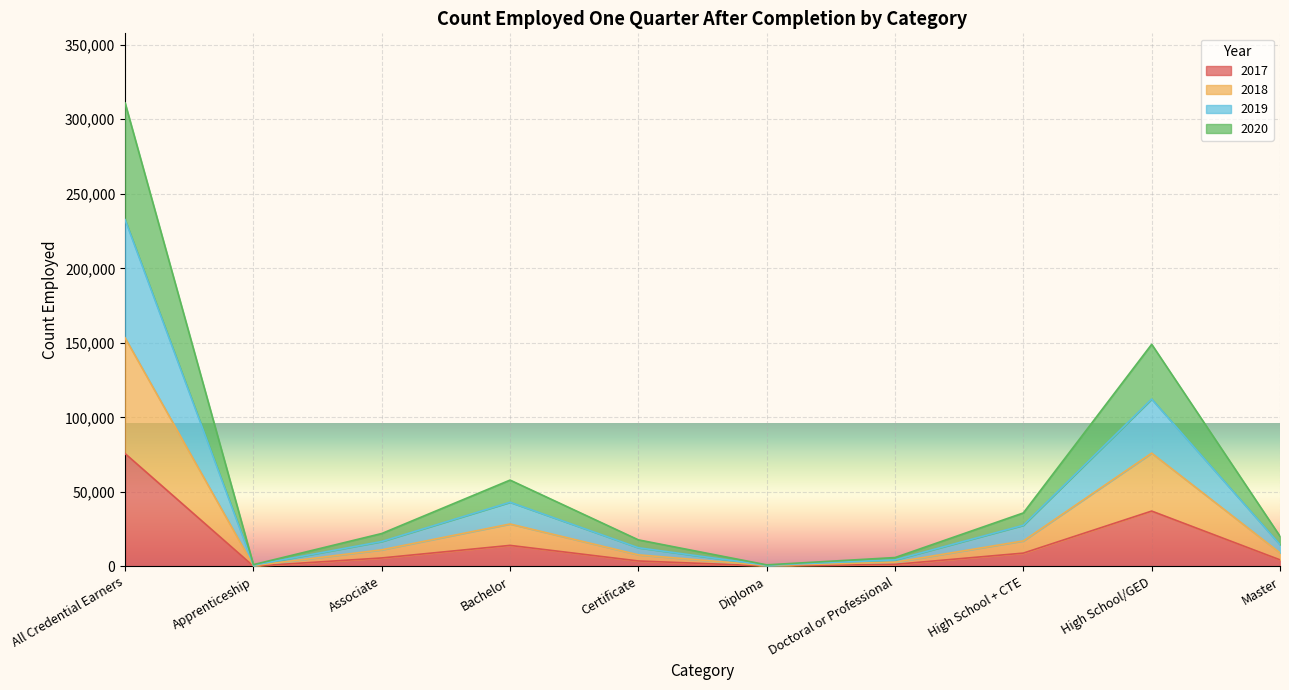

The 2018 series shows 22296 at High School + CTE. True or false?

False